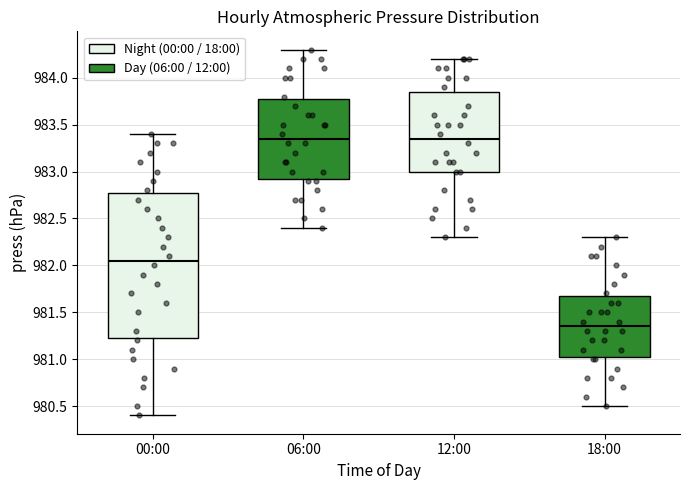

Reading left to right, read every box against the y-axis: the position of its median line, the range the box covers, and the ends of its whiskers. The values are not printed on the chart, so give them approximately, as read against the axis.

00:00: median 982.05, box 981.25 to 982.80, whiskers 980.40 to 983.40
06:00: median 983.35, box 982.95 to 983.80, whiskers 982.40 to 984.30
12:00: median 983.35, box 983.00 to 983.85, whiskers 982.30 to 984.20
18:00: median 981.35, box 981.05 to 981.70, whiskers 980.50 to 982.30